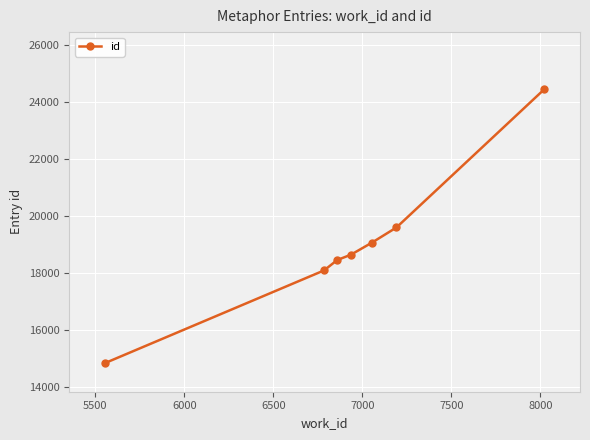

Reading left to right, transcribe all the data shown in this chart.

14838	18090	18454	18641	19060	19596	24443